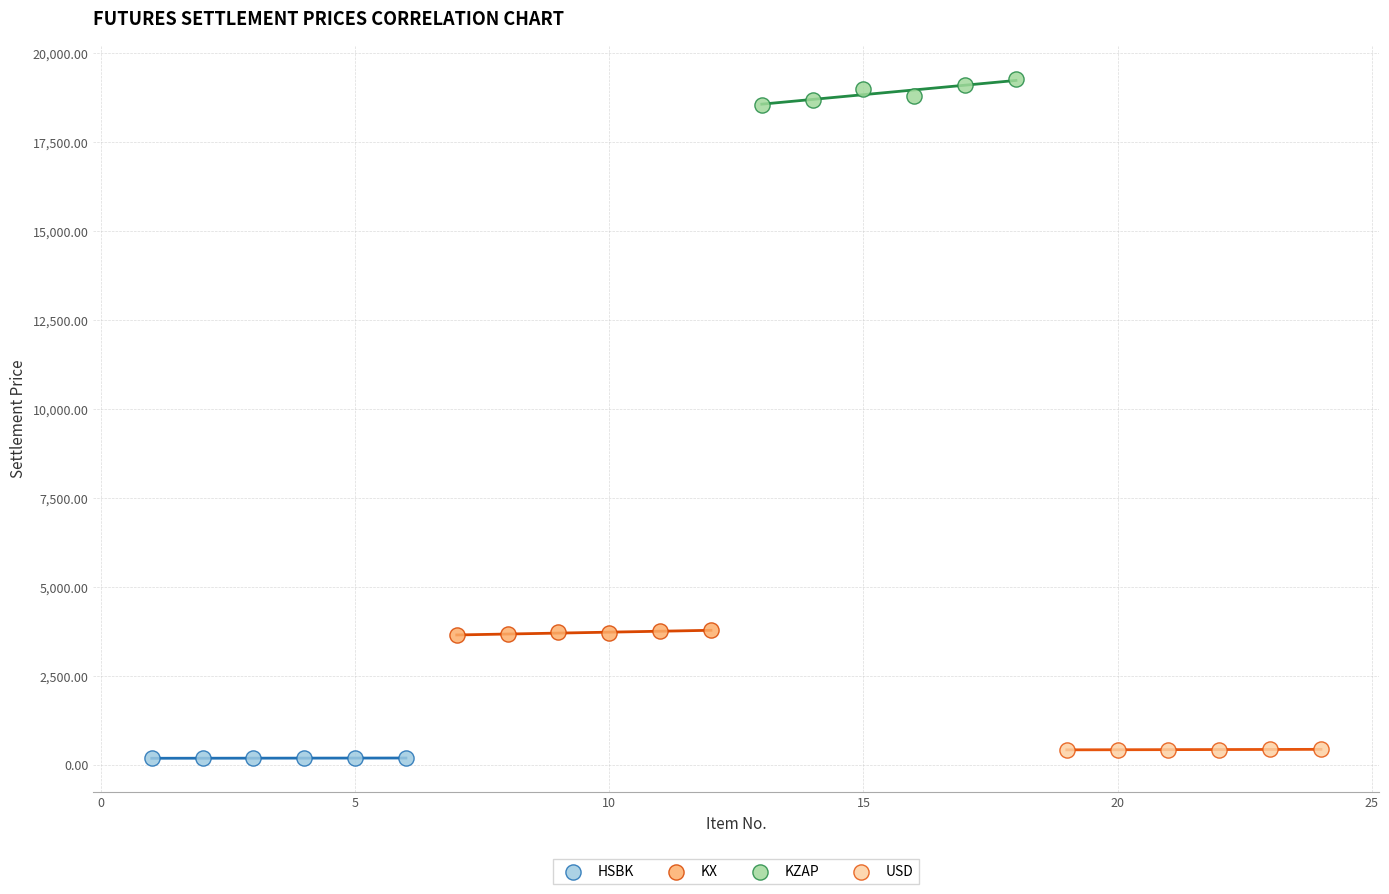

Which series has the largest Y range (max minus min)?

KZAP